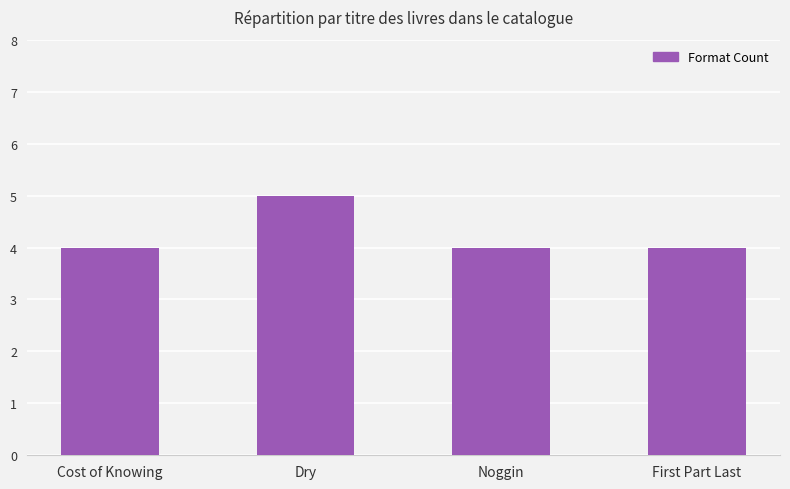

What value does the data have at Noggin?

4